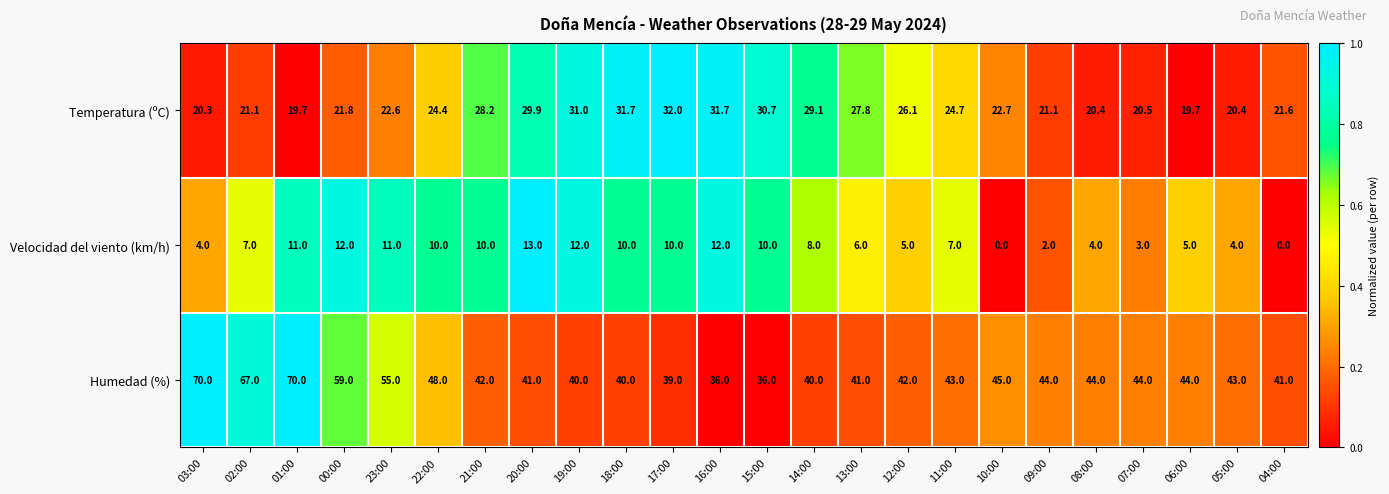

At how many categories does at least one series exceed 0?

24